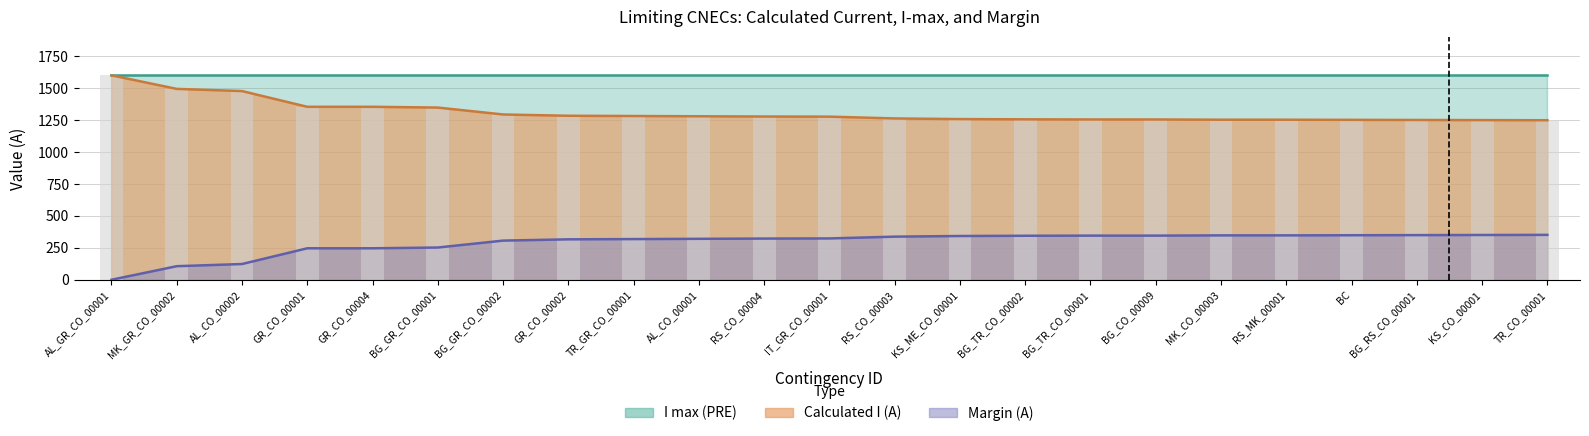

What is the greatest value displayed?

1599